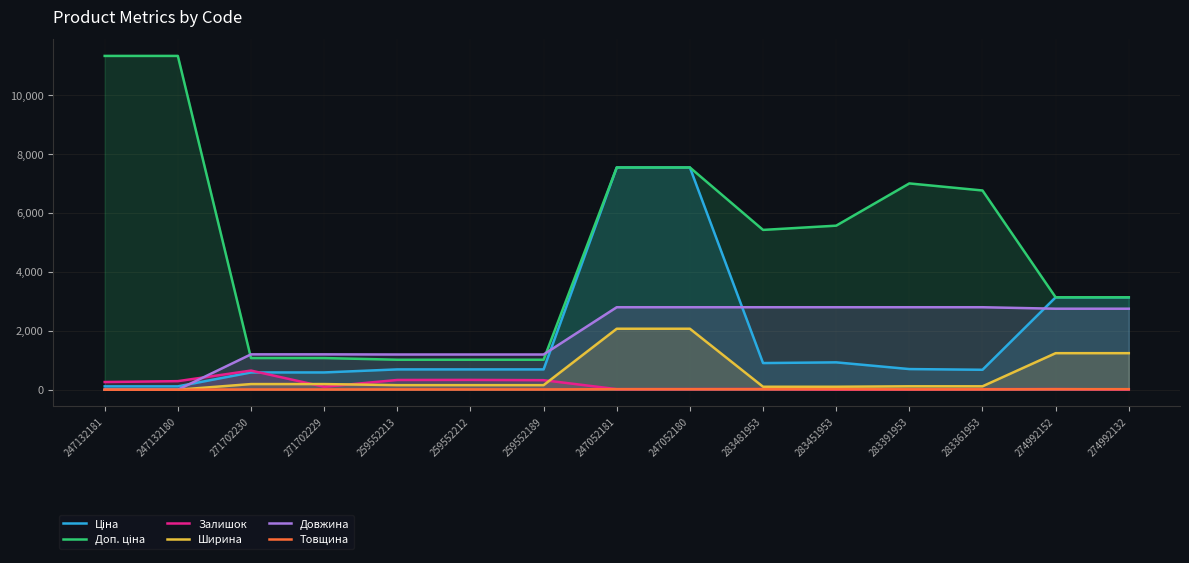

True or false: Залишок and Ціна cross at least once.

True